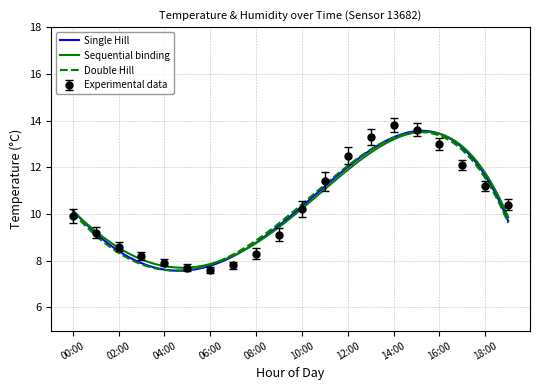

Rank the categories by value from highest to lowest.

14:00, 15:00, 13:00, 16:00, 12:00, 17:00, 11:00, 18:00, 19:00, 10:00, 00:00, 01:00, 09:00, 02:00, 08:00, 03:00, 04:00, 07:00, 05:00, 06:00